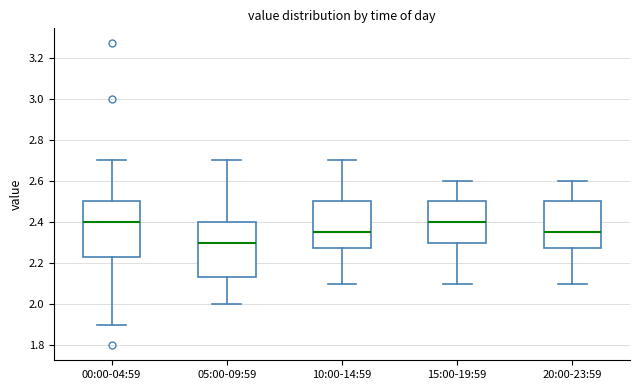

Reading left to right, transcribe this box plot: for each box, give where its median line is, the range the box spans, and where its two whiskers end, as read against the y-axis. The values are not printed on the chart, so give them approximately, as read against the axis.

00:00-04:59: median 2.40, box 2.24 to 2.50, whiskers 1.90 to 2.70
05:00-09:59: median 2.30, box 2.14 to 2.40, whiskers 2.00 to 2.70
10:00-14:59: median 2.36, box 2.28 to 2.50, whiskers 2.10 to 2.70
15:00-19:59: median 2.40, box 2.30 to 2.50, whiskers 2.10 to 2.60
20:00-23:59: median 2.36, box 2.28 to 2.50, whiskers 2.10 to 2.60